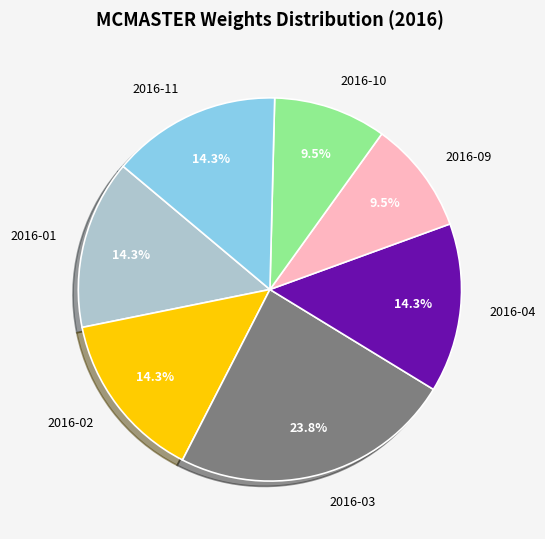

Is 2016-04 the majority of the pie?

No